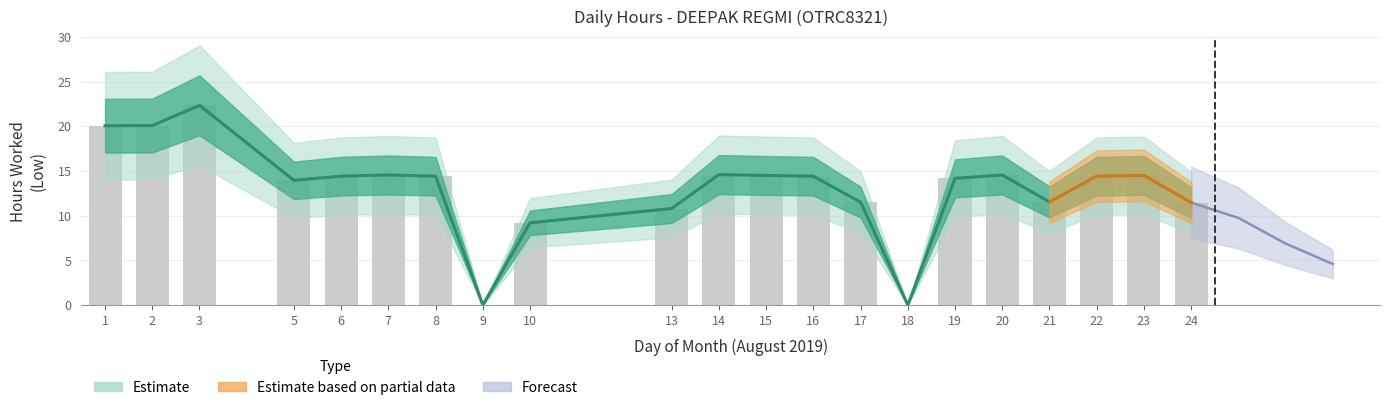

Between 16 and 24, which is larger?

16